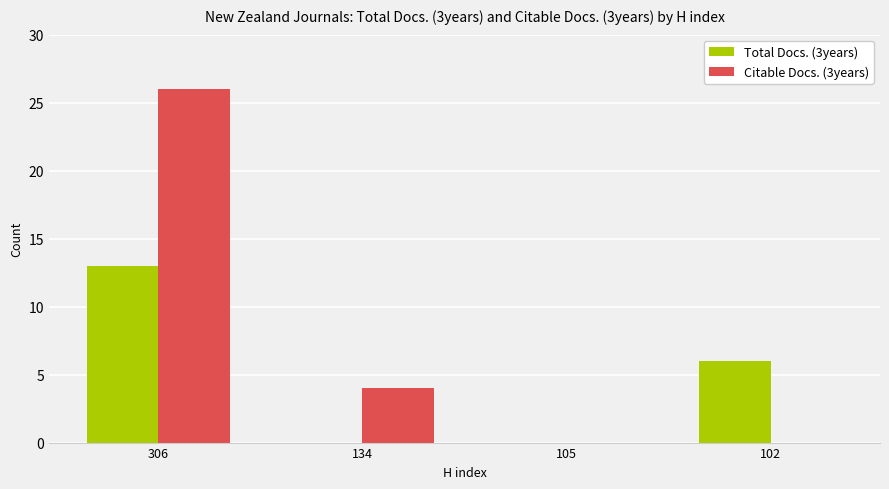

Count the number of data series in this chart.

2